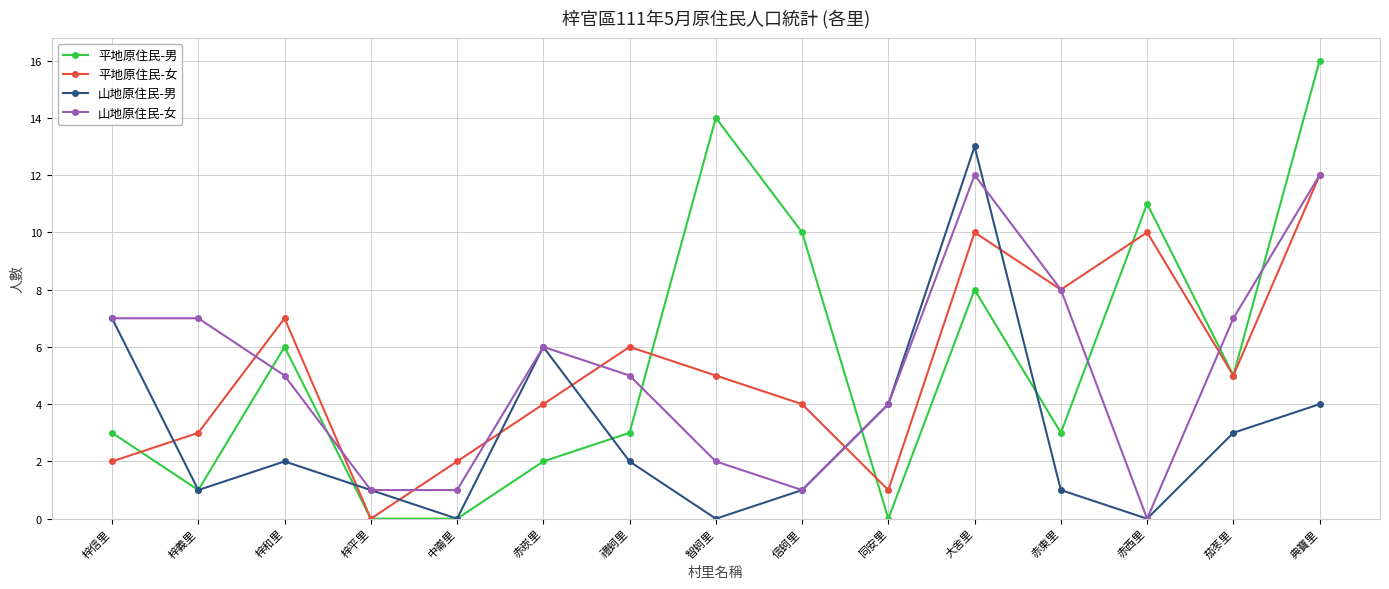

Is it true that 山地原住民-女 equals 4 at 赤東里?

False